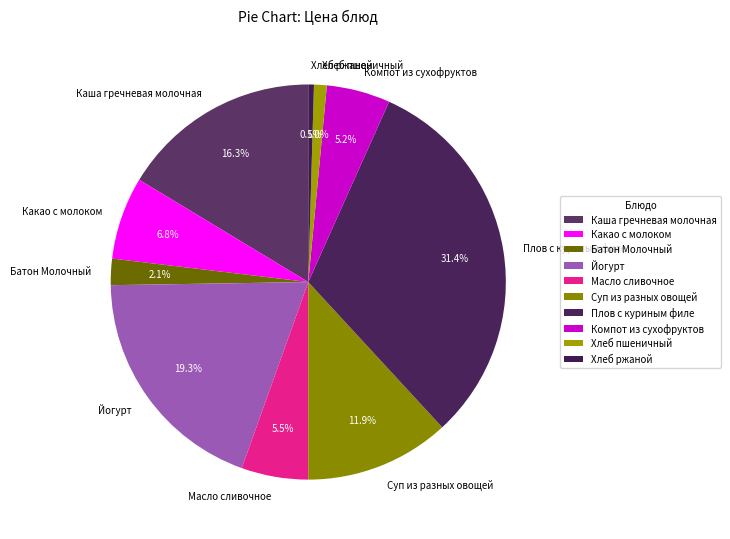

Approximately how many times larger is the value at Какао с молоком compared to Суп из разных овощей?

0.6